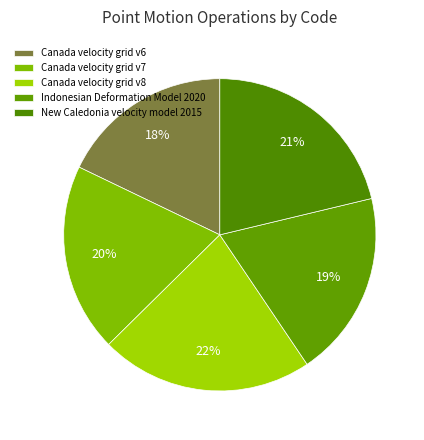

How many slices are in this pie chart?

5